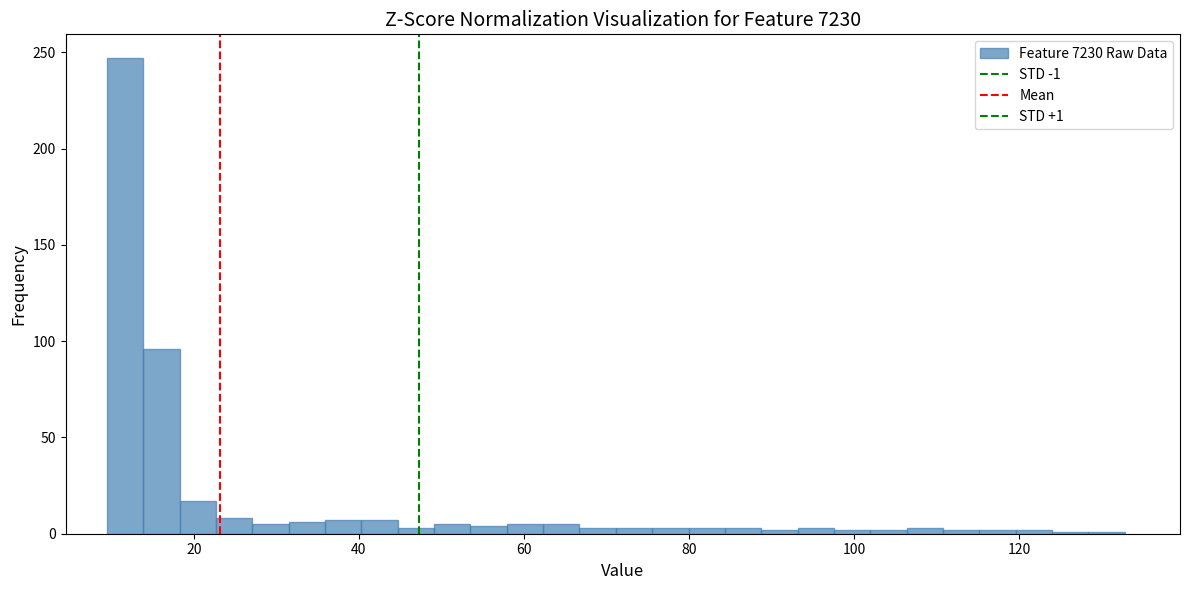

Around what value on the x-axis is the tallest bar? Give the approximate position of its centre, as read against the axis.

12